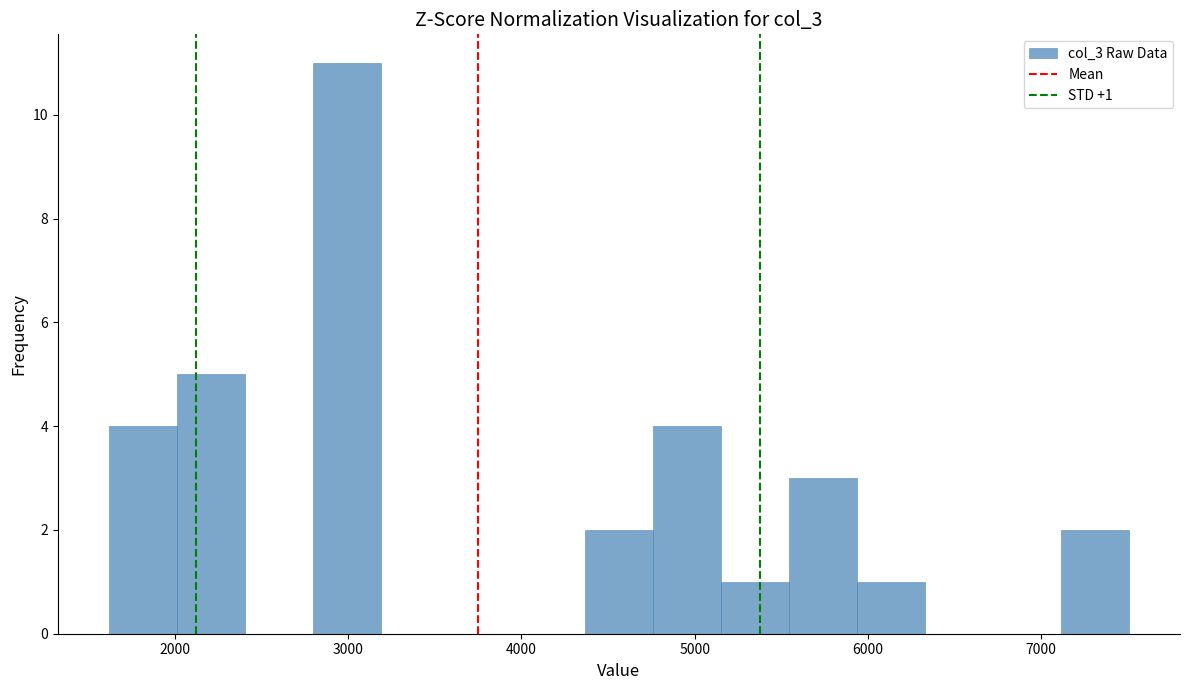

Read against the x-axis, roughly where is the centre of the tallest bar?

3000